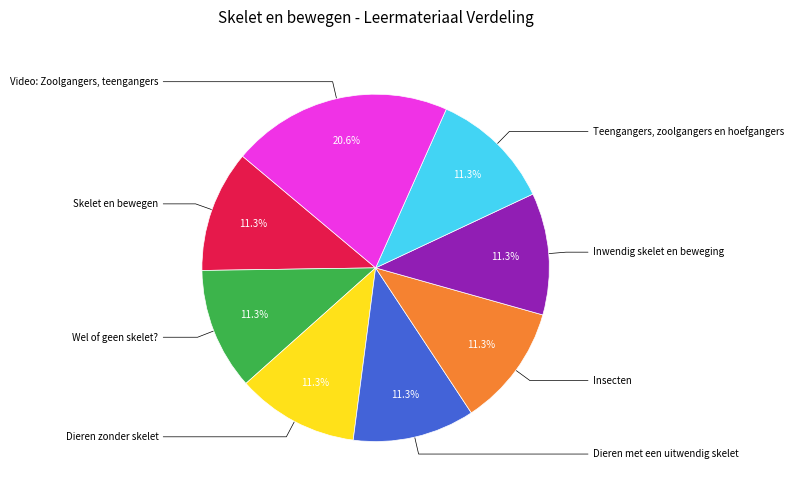

Is there a majority slice in this chart?

No